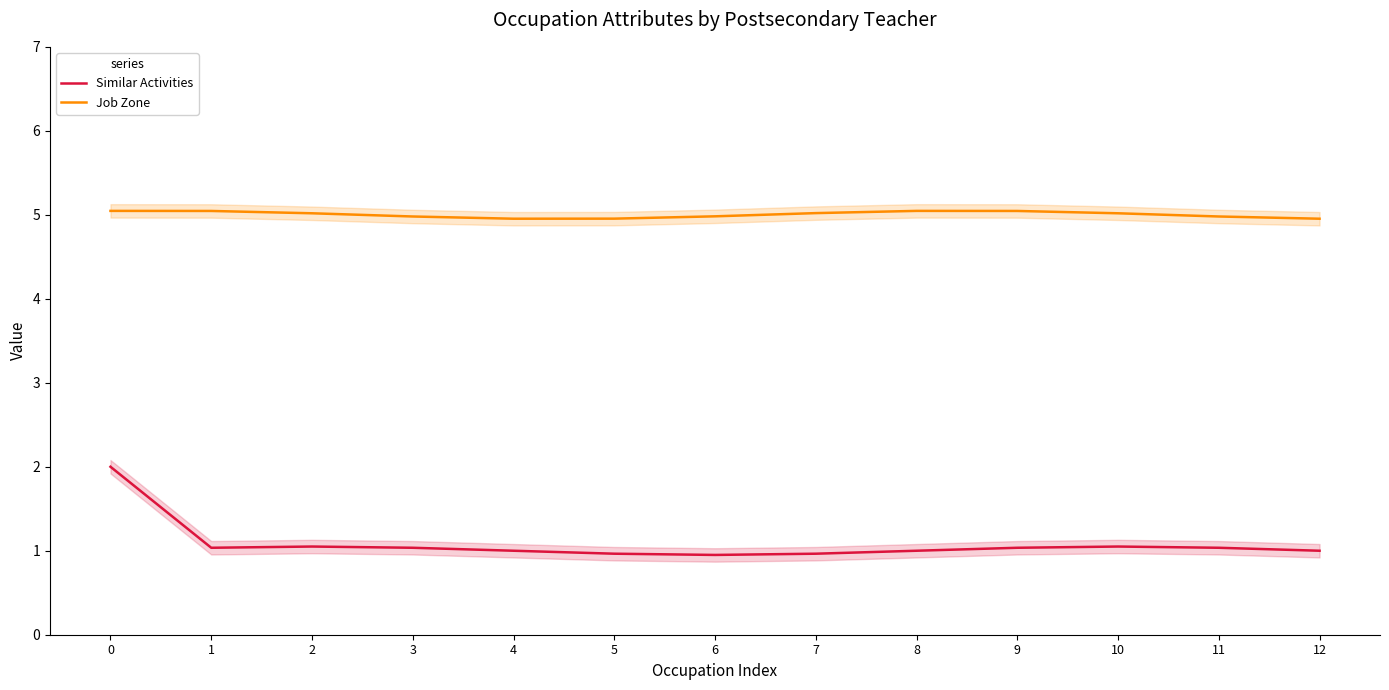

At which label is Job Zone closest to 5?

2